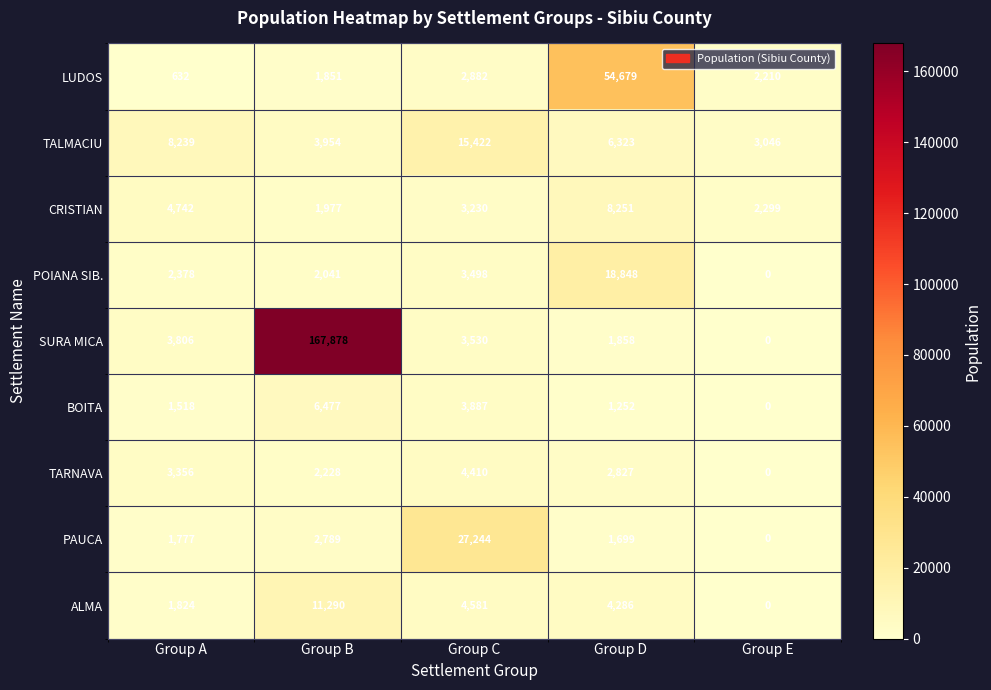

At Group D, list the series in order from smallest to largest.

BOITA, PAUCA, SURA MICA, TARNAVA, ALMA, TALMACIU, CRISTIAN, POIANA SIB., LUDOS